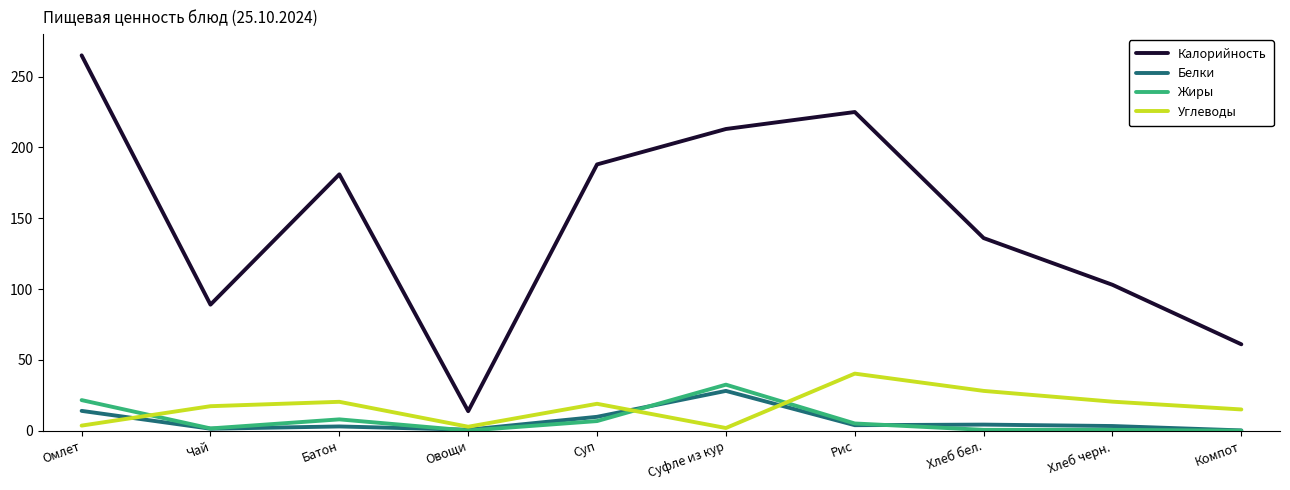

Is the value of Калорийность at Омлет greater than the value of Белки at Компот?

Yes